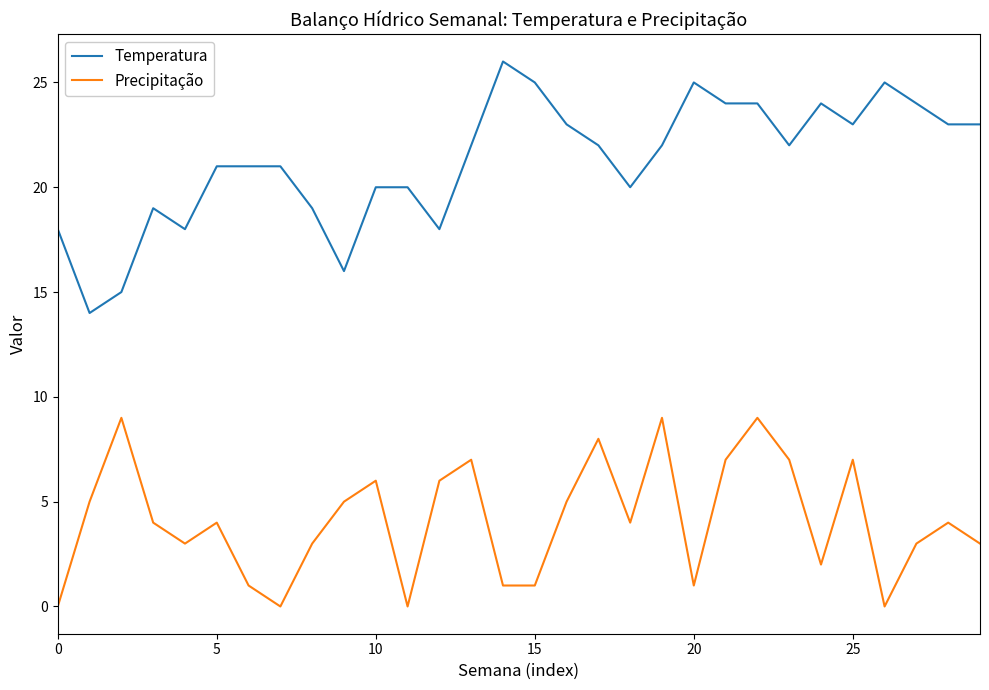

Reading right to left, list all the values displayed in this chart.

Temperatura: 23	23	24	25	23	24	22	24	24	25	22	20	22	23	25	26	22	18	20	20	16	19	21	21	21	18	19	15	14	18
Precipitação: 3	4	3	0	7	2	7	9	7	1	9	4	8	5	1	1	7	6	0	6	5	3	0	1	4	3	4	9	5	0